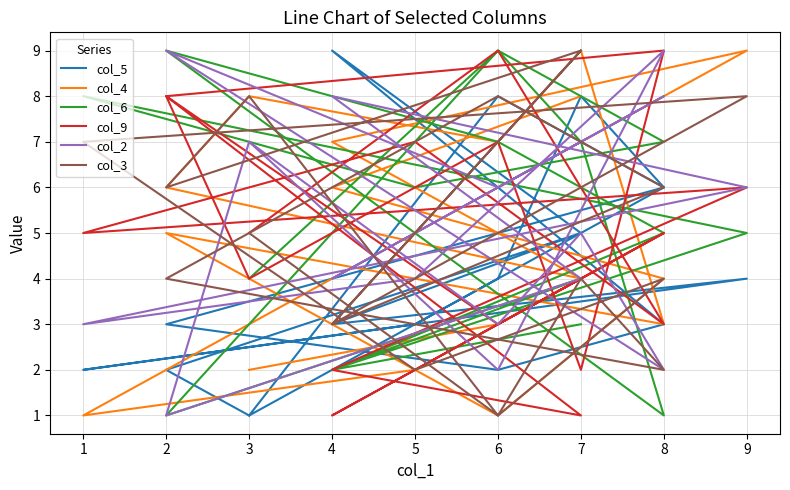

Which series ends up on top after the final intersection of col_9 and col_2?

col_2